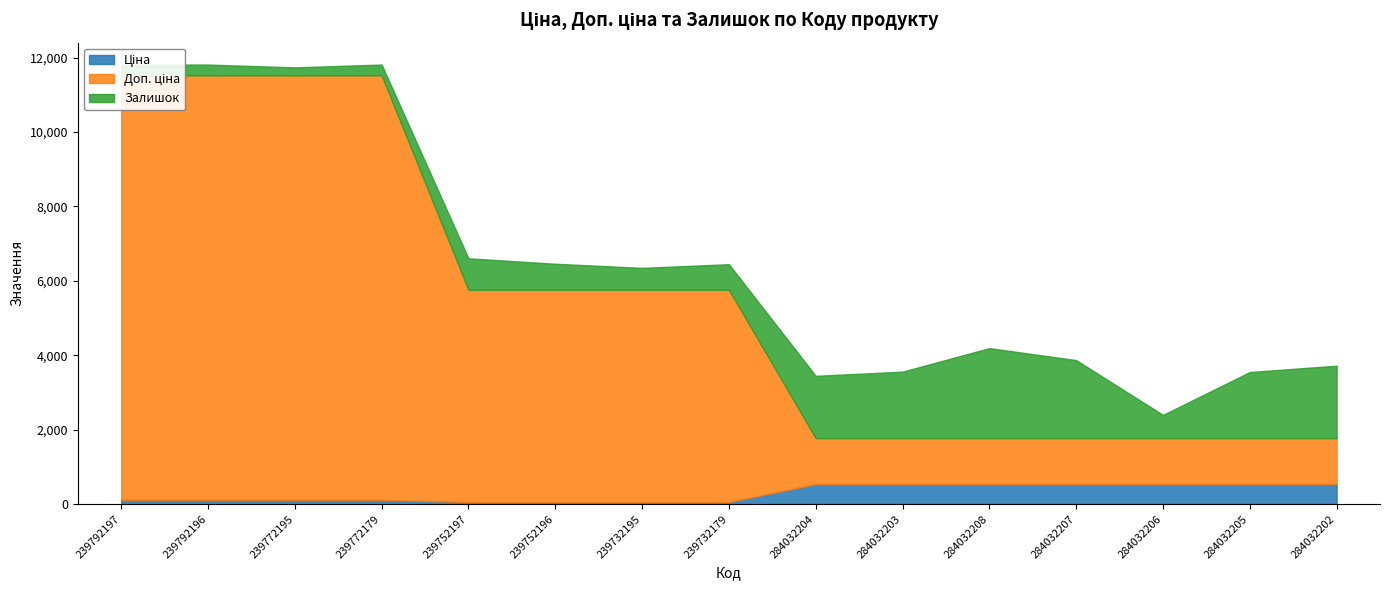

Reading left to right, list all the values displayed in this chart.

Ціна: 239792197=114.1	239792196=114.1	239772195=114.1	239772179=114.1	239752197=57.0	239752196=57.0	239732195=57.0	239732179=57.0	284032204=539.0	284032203=539.0	284032208=539.0	284032207=539.0	284032206=539.0	284032205=539.0	284032202=539.0
Доп. ціна: 239792197=11410.0	239792196=11410.0	239772195=11410.0	239772179=11410.0	239752197=5705.0	239752196=5705.0	239732195=5705.0	239732179=5705.0	284032204=1235.4	284032203=1235.4	284032208=1235.4	284032207=1235.4	284032206=1235.4	284032205=1235.4	284032202=1235.4
Залишок: 239792197=289.0	239792196=290.0	239772195=214.0	239772179=290.0	239752197=845.0	239752196=698.0	239732195=588.0	239732179=686.0	284032204=1674.0	284032203=1786.0	284032208=2419.0	284032207=2096.0	284032206=624.0	284032205=1776.0	284032202=1946.0